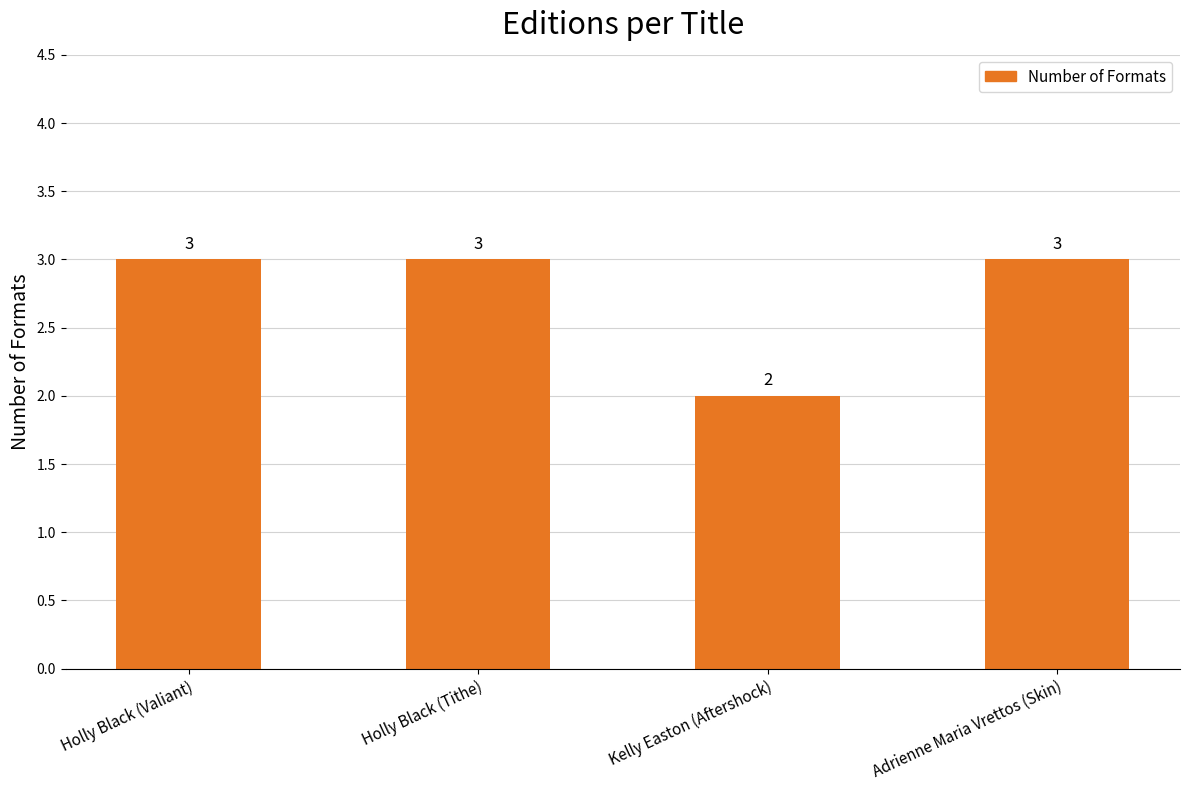

What is the value of the 2nd bar from the left?

3